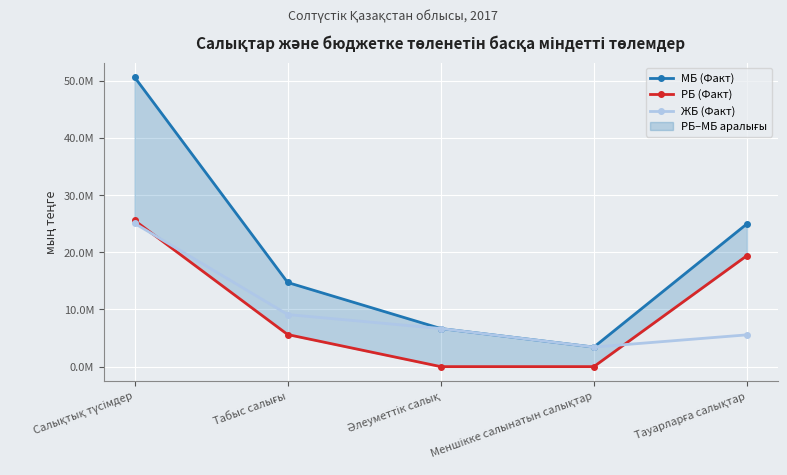

True or false: РБ (Факт) has more than 2 interior local peaks.

False